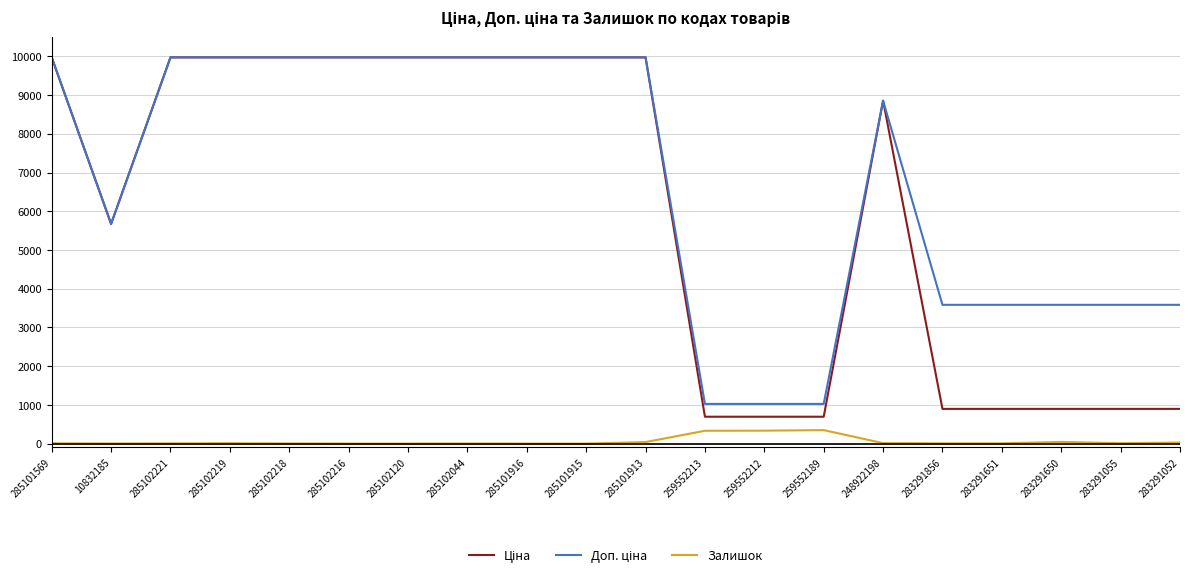

True or false: Доп. ціна and Залишок cross at least once.

False